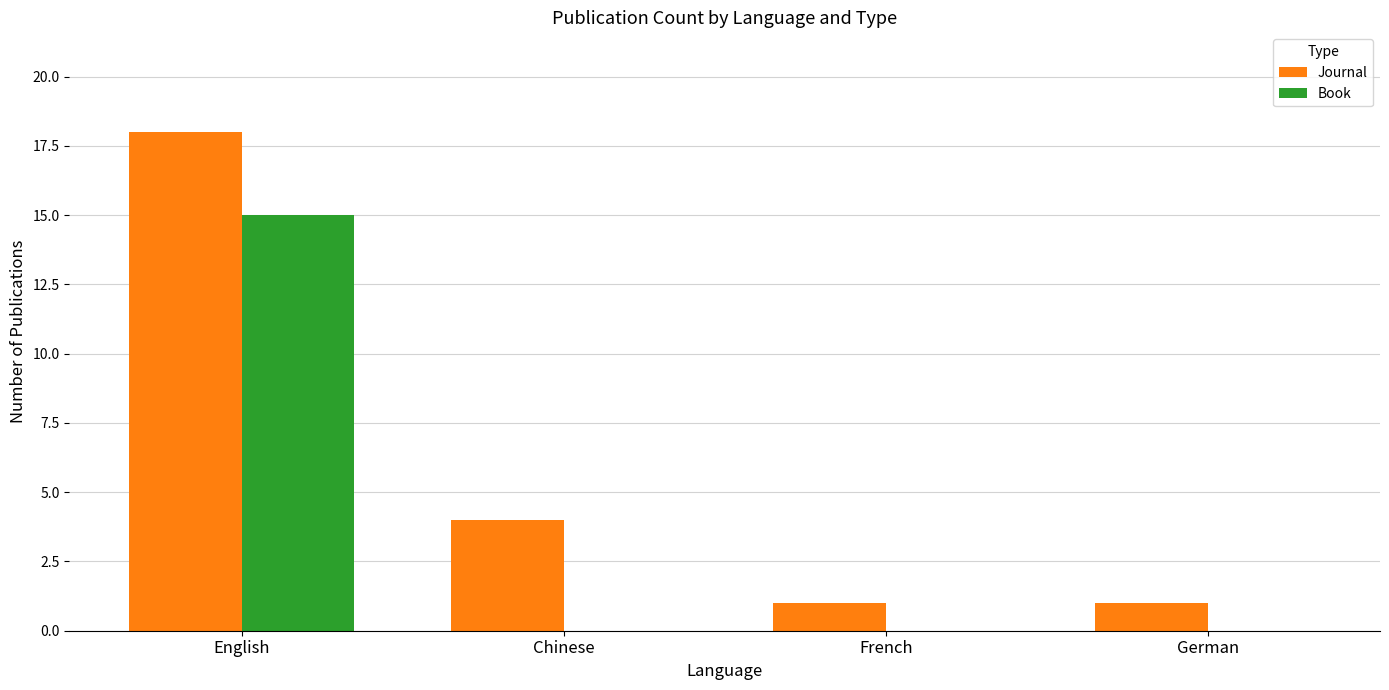

What is the sum of all Book values?

15